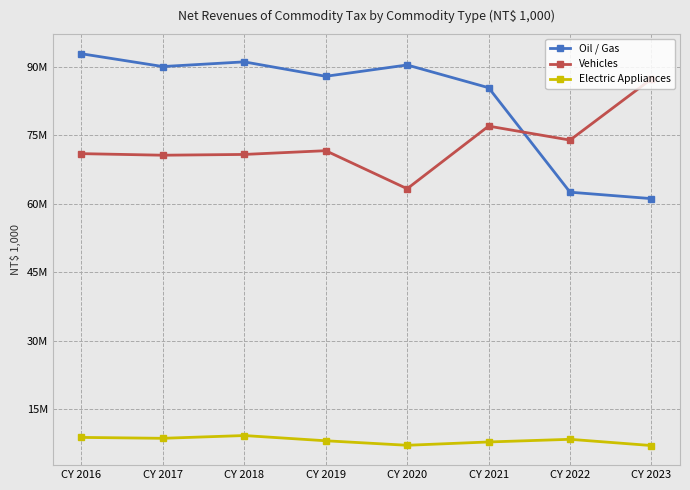

Between CY 2018 and CY 2022, which series saw the biggest shift?

Oil / Gas